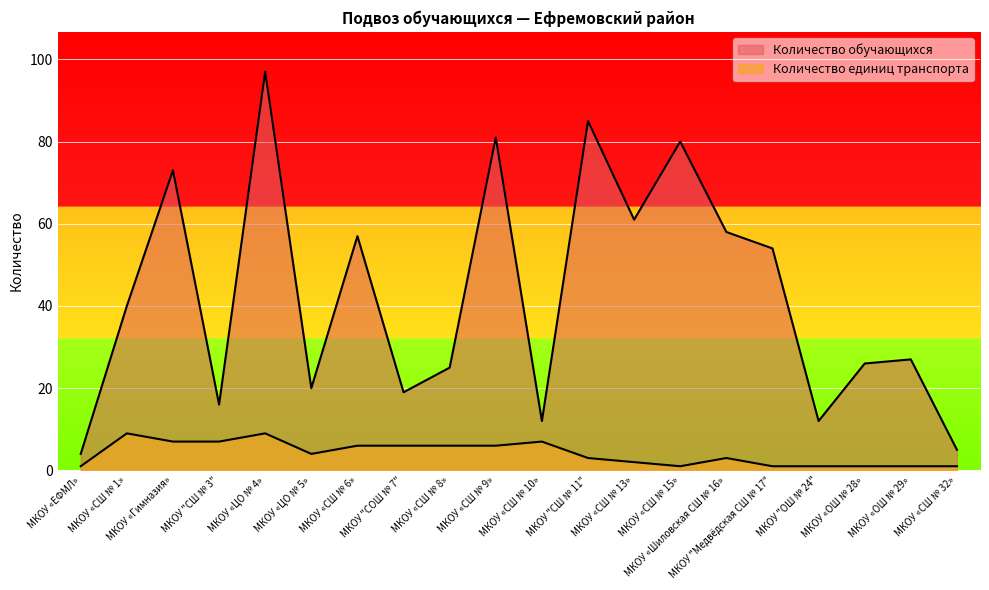

What is the spread (max minus min) of values at МКОУ "Медвёдская СШ № 17"?

53